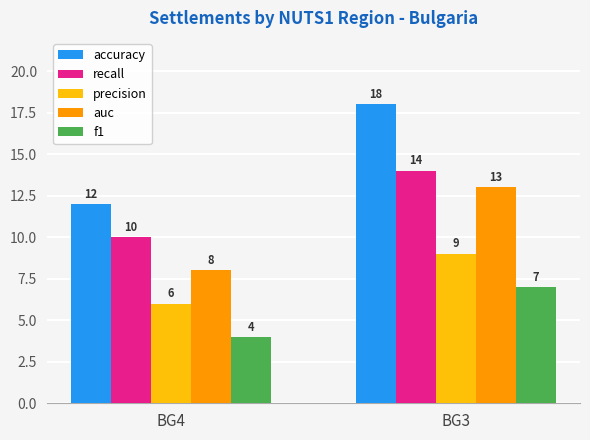

The recall series shows 14 at BG3. True or false?

True